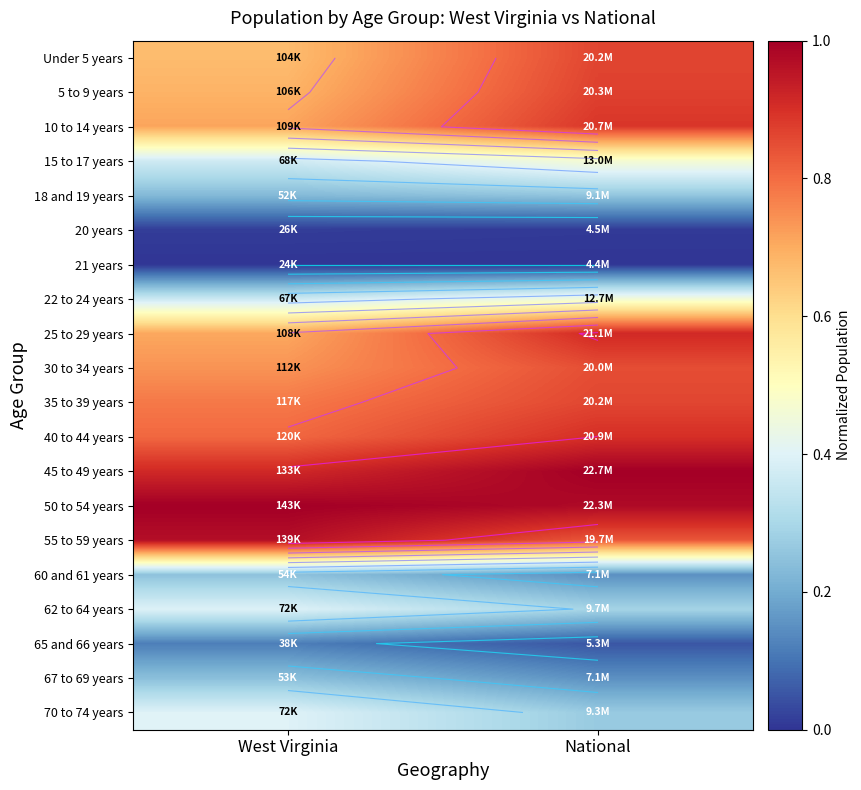

The value of 18 and 19 years at National is 0.3. True or false?

True